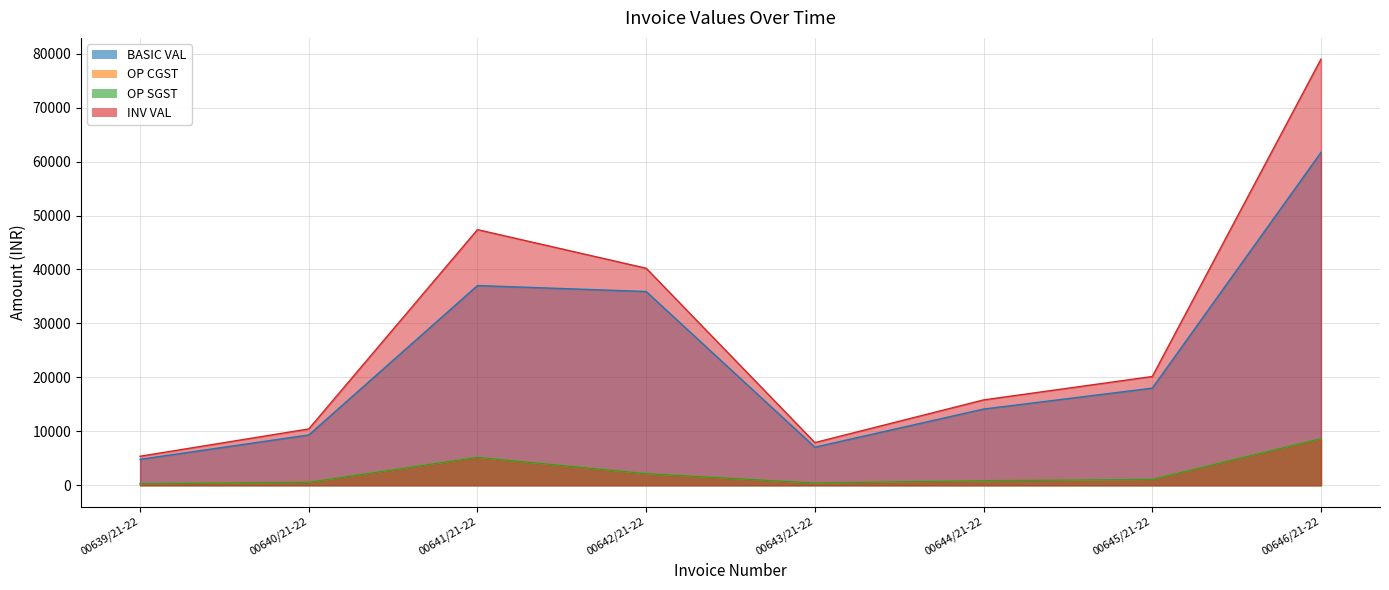

At which label does OP CGST reach its minimum?

00639/21-22